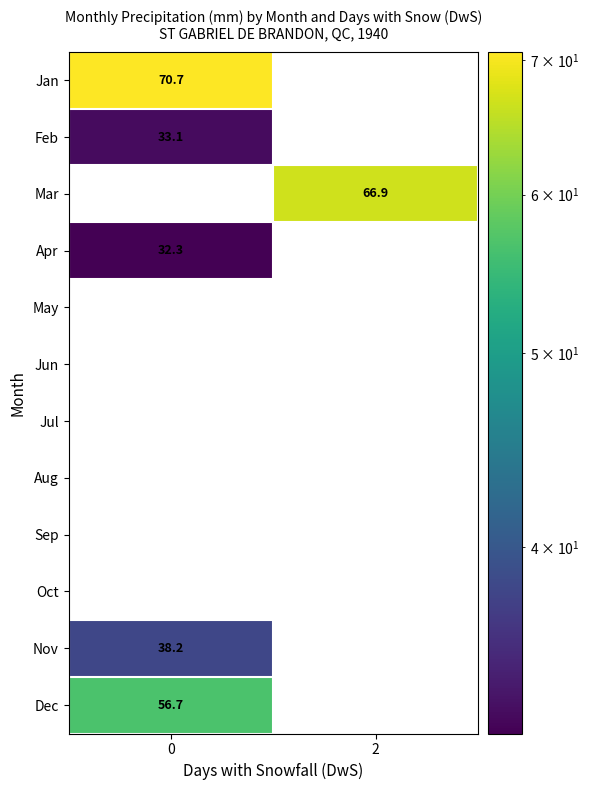

What is the spread (max minus min) of values at 2?

66.9